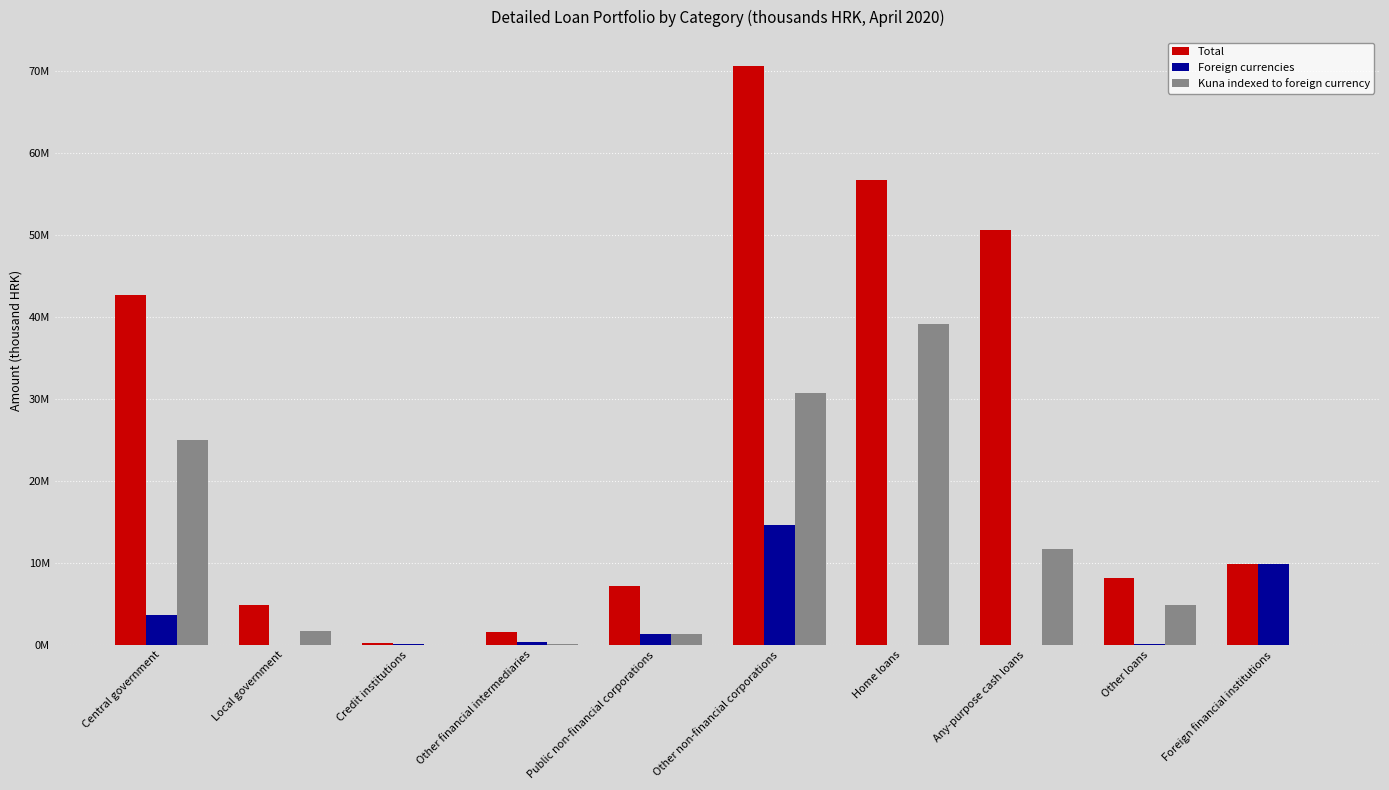

What are all the series names shown in the legend?

Total, Foreign currencies, Kuna indexed to foreign currency